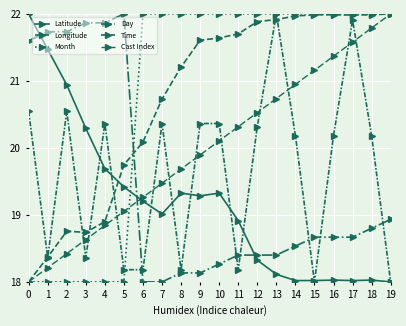

Count the number of categories in the chart.

20